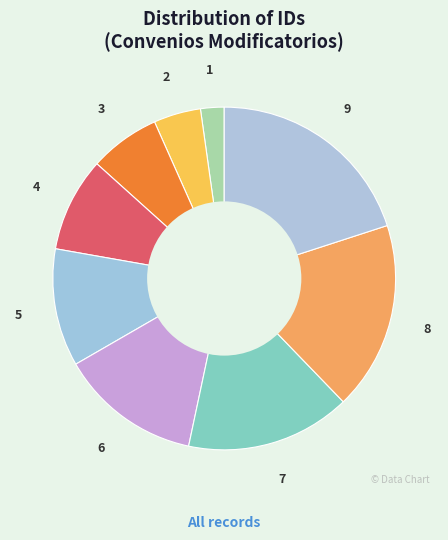

Which has a higher value, 4 or 3?

4